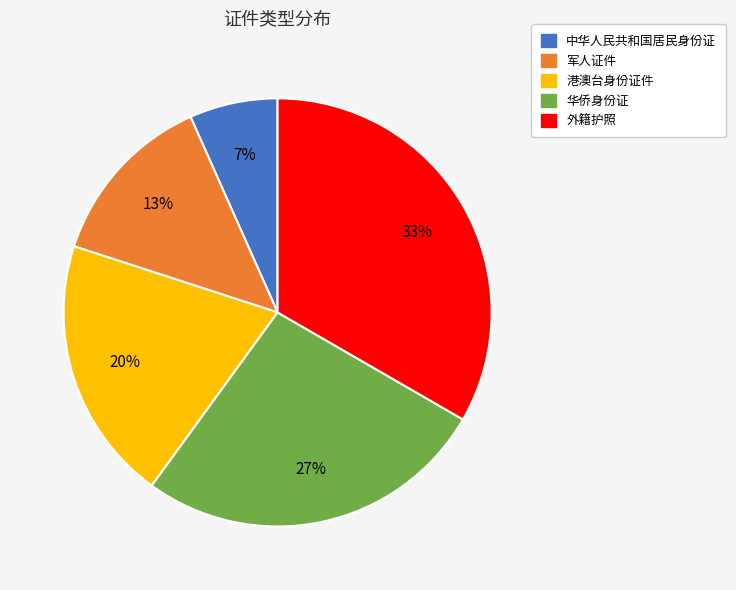

Is the sum of 外籍护照 and 华侨身份证 greater than half?

Yes